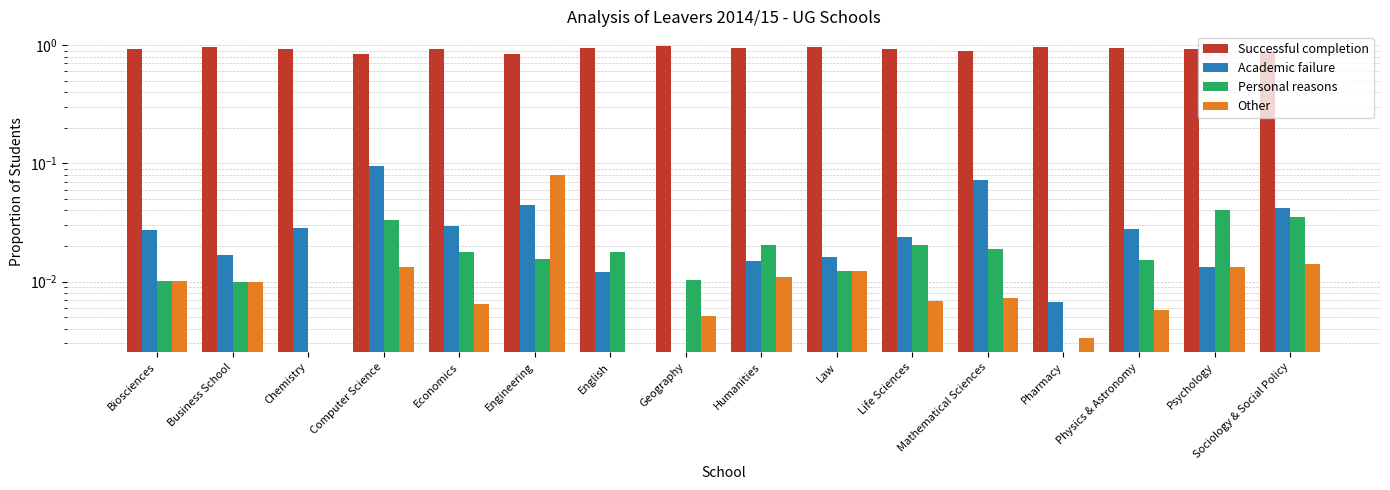

Between Engineering and Sociology & Social Policy, which series saw the biggest shift?

Other